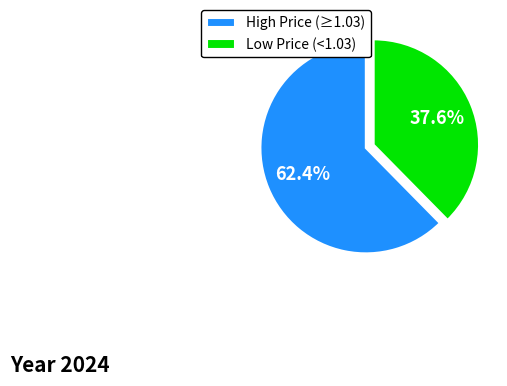

To the nearest percent, what is the difference between the largest and smallest slice percentages?

25%